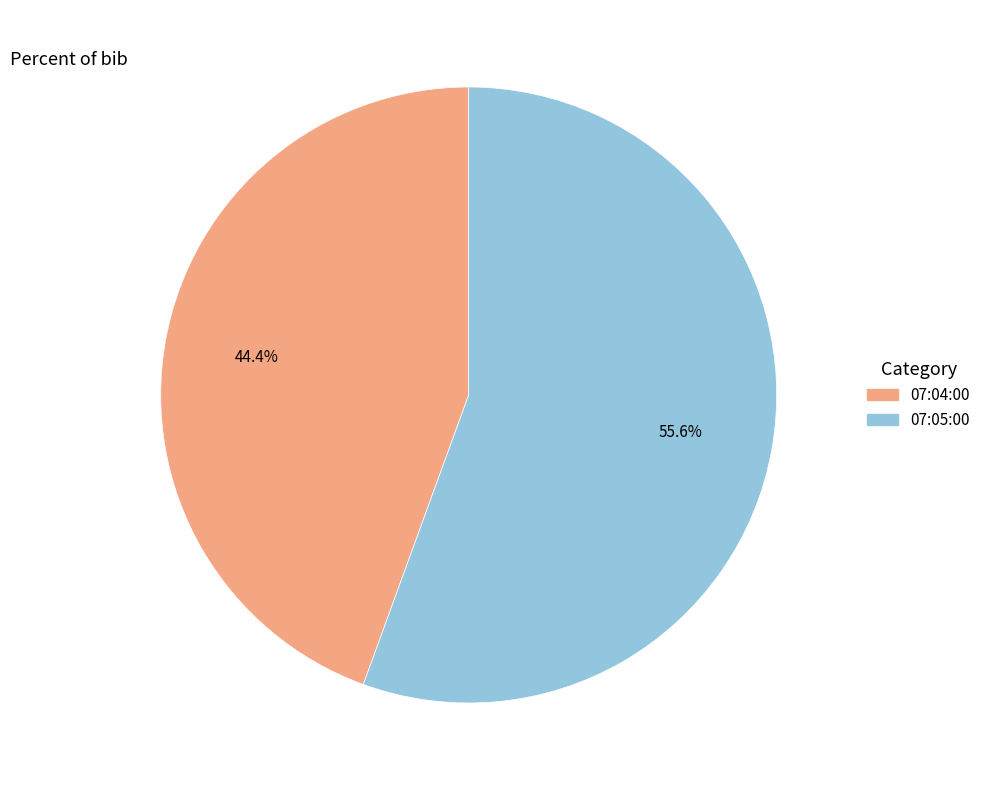

To the nearest percent, what is the average slice percentage?

50%